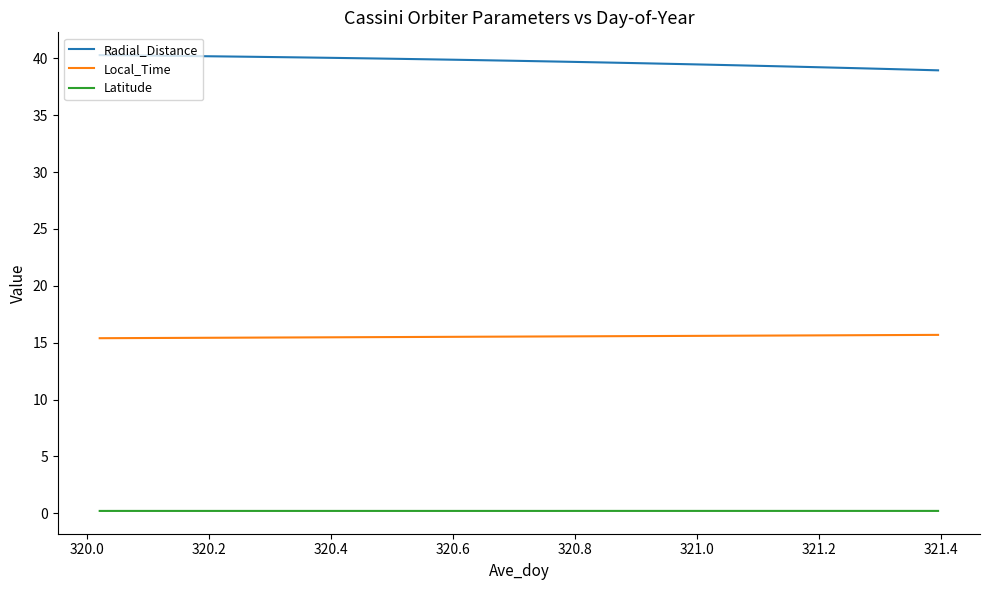

List the series in order of their peak value, highest first.

Radial_Distance, Local_Time, Latitude